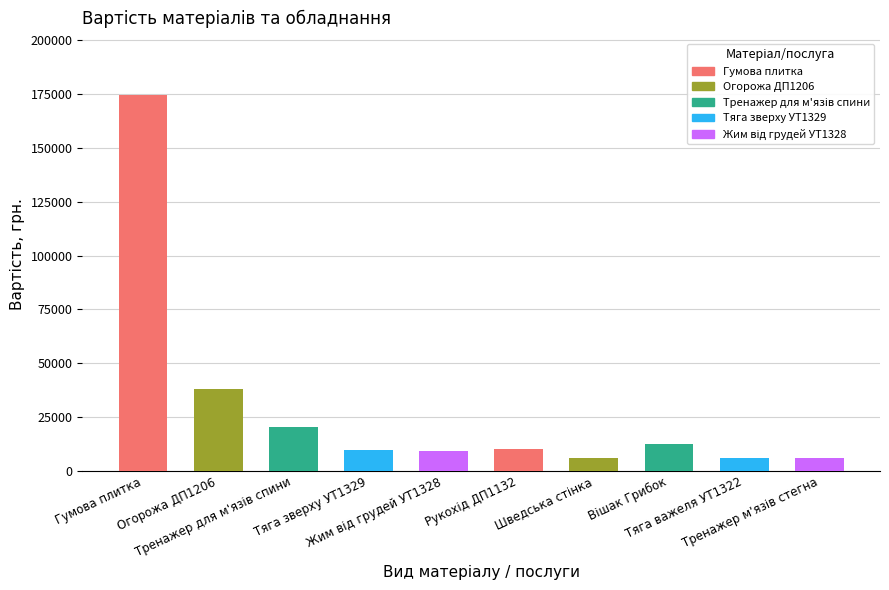

What is the average value?

29289